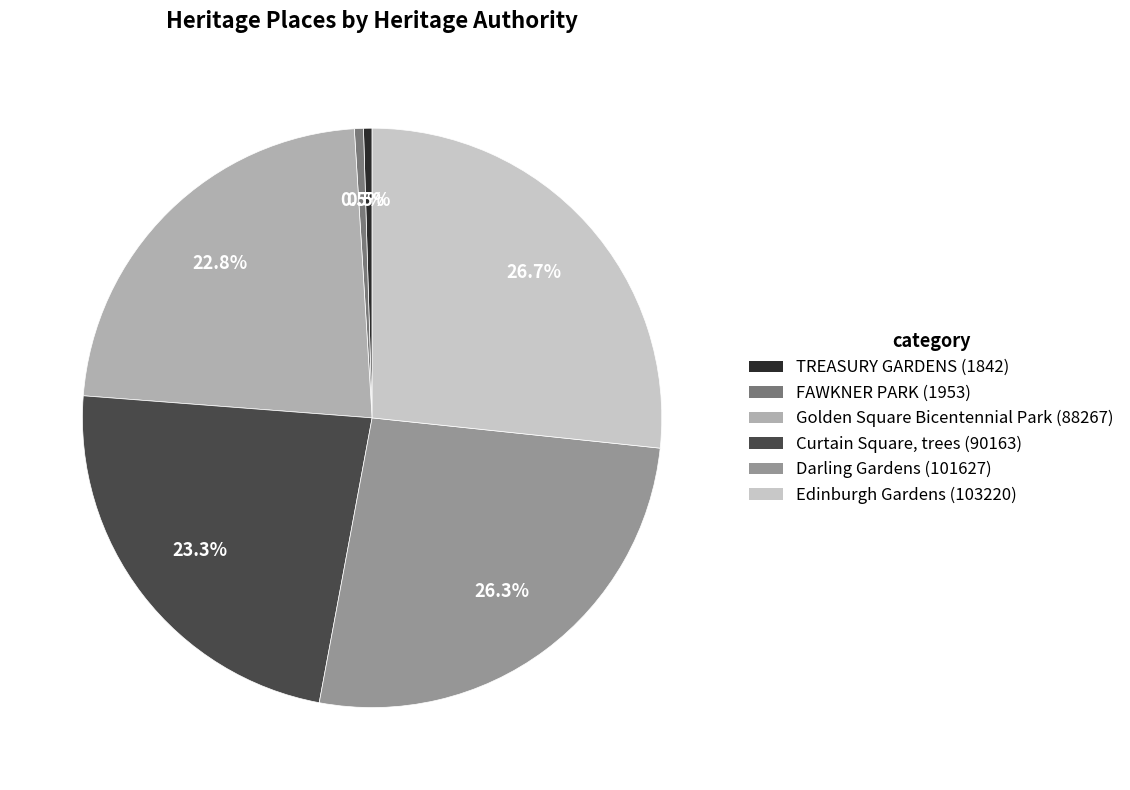

How many slices are in this pie chart?

6